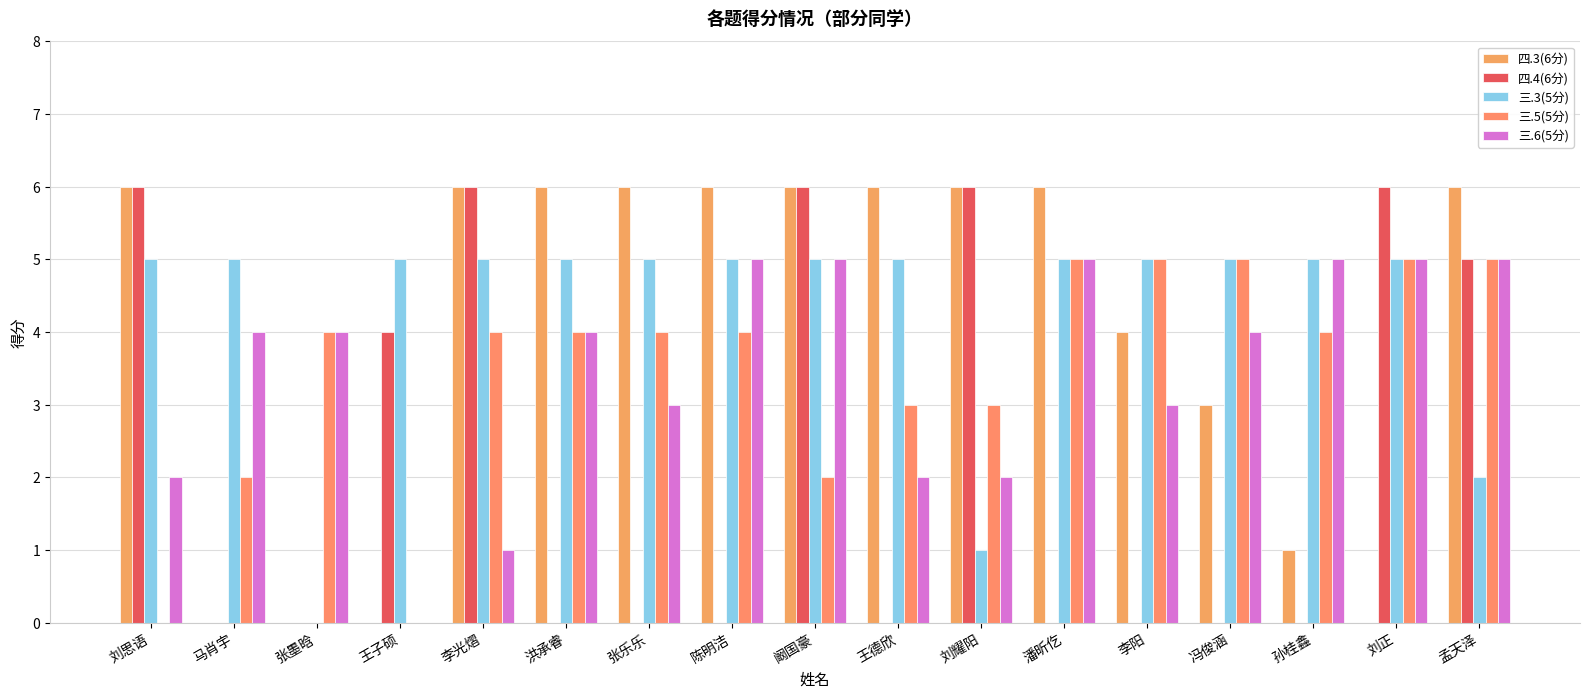

What is the difference between the second highest and minimum values in the 三.6(5分) series?

5